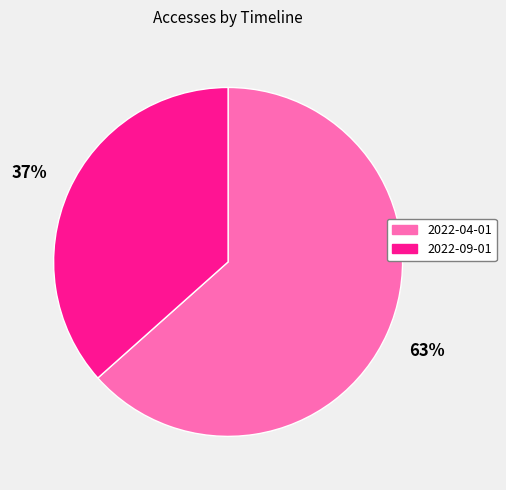

To the nearest percent, what portion does 2022-04-01 represent?

63%